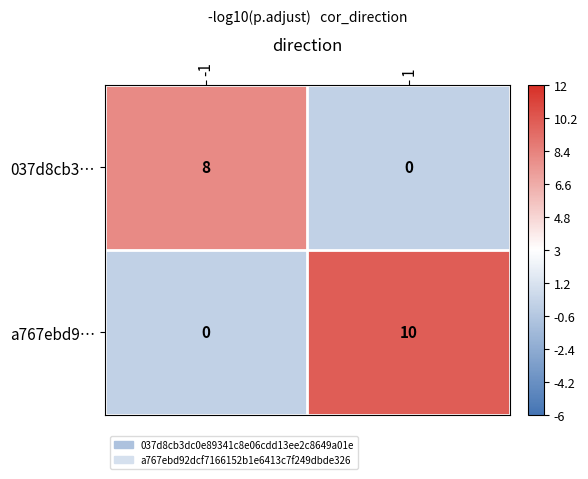

Is it true that 037d8cb3… equals 5 at -1?

False